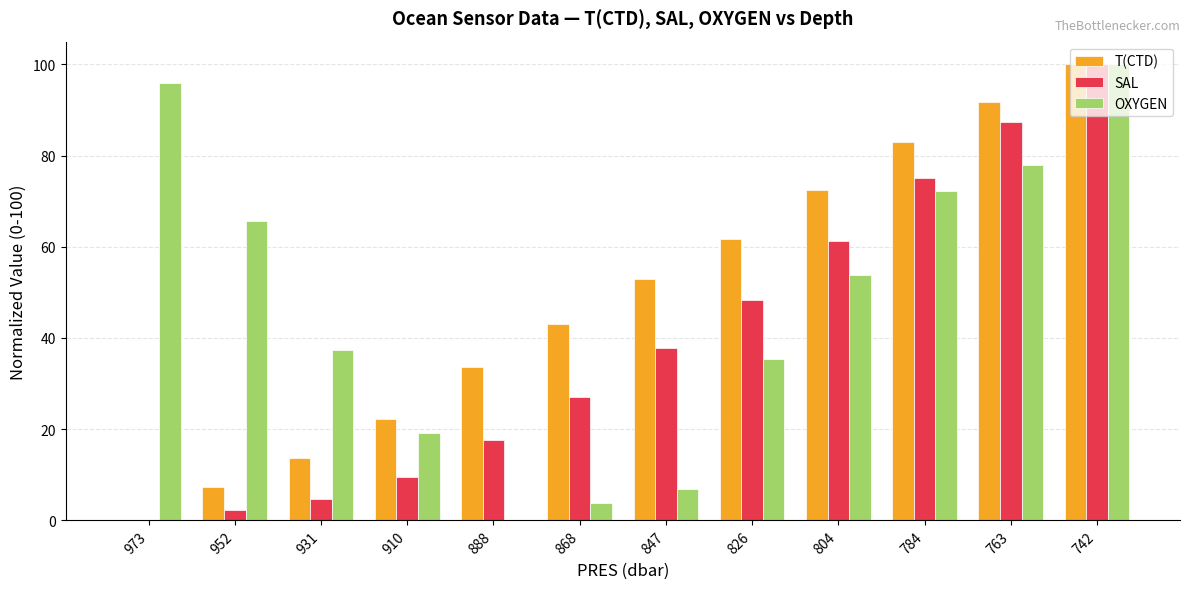

At which category is the sum across all series the highest?

742